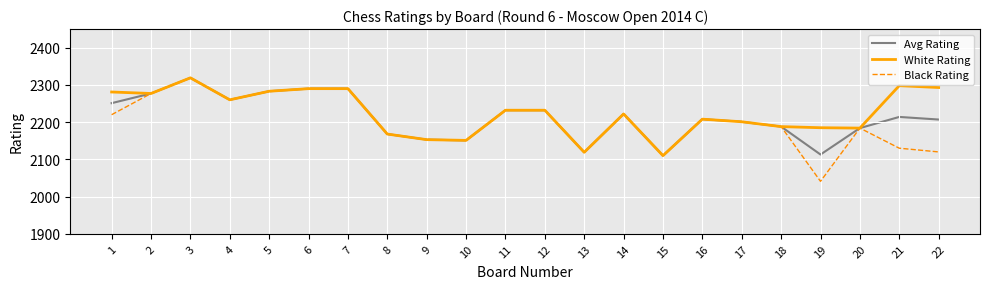

At which category does White Rating reach its first local peak?

3